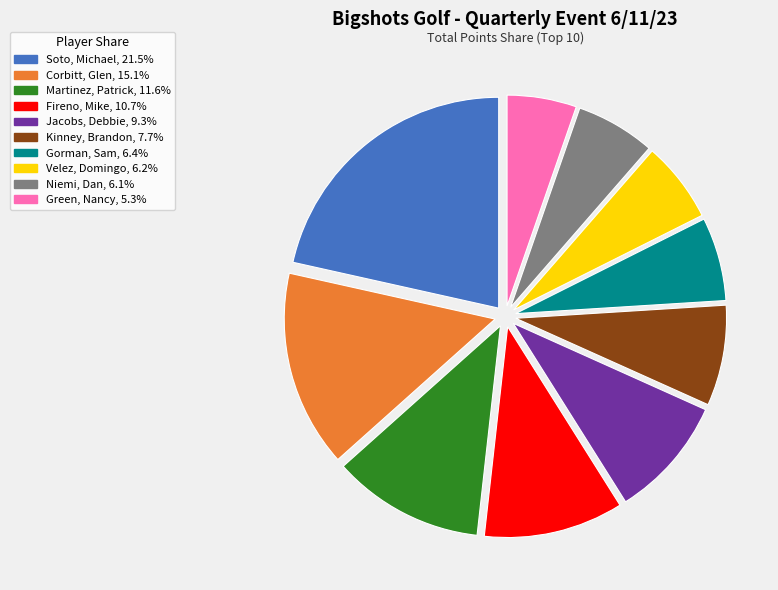

True or false: Martinez, Patrick accounts for 2% of the total.

False